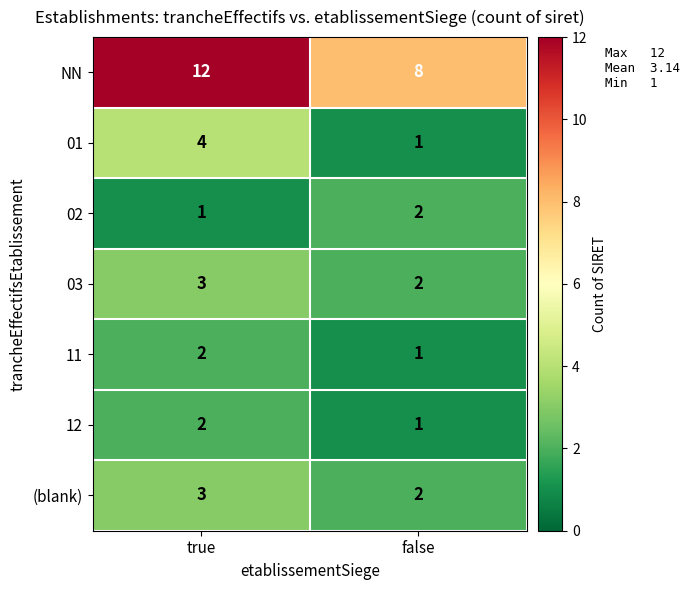

Which series has the largest total across all categories?

NN